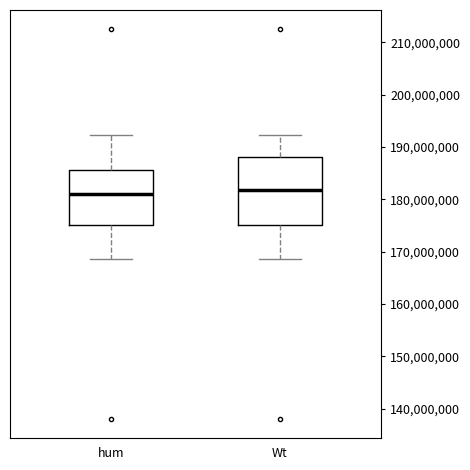

Reading left to right, transcribe this box plot: for each box, give where its median line is, the range the box spans, and where its two whiskers end, as read against the y-axis. The values are not printed on the chart, so give them approximately, as read against the axis.

hum: median 181000000, box 175000000 to 186000000, whiskers 169000000 to 192000000
Wt: median 182000000, box 175000000 to 188000000, whiskers 169000000 to 192000000